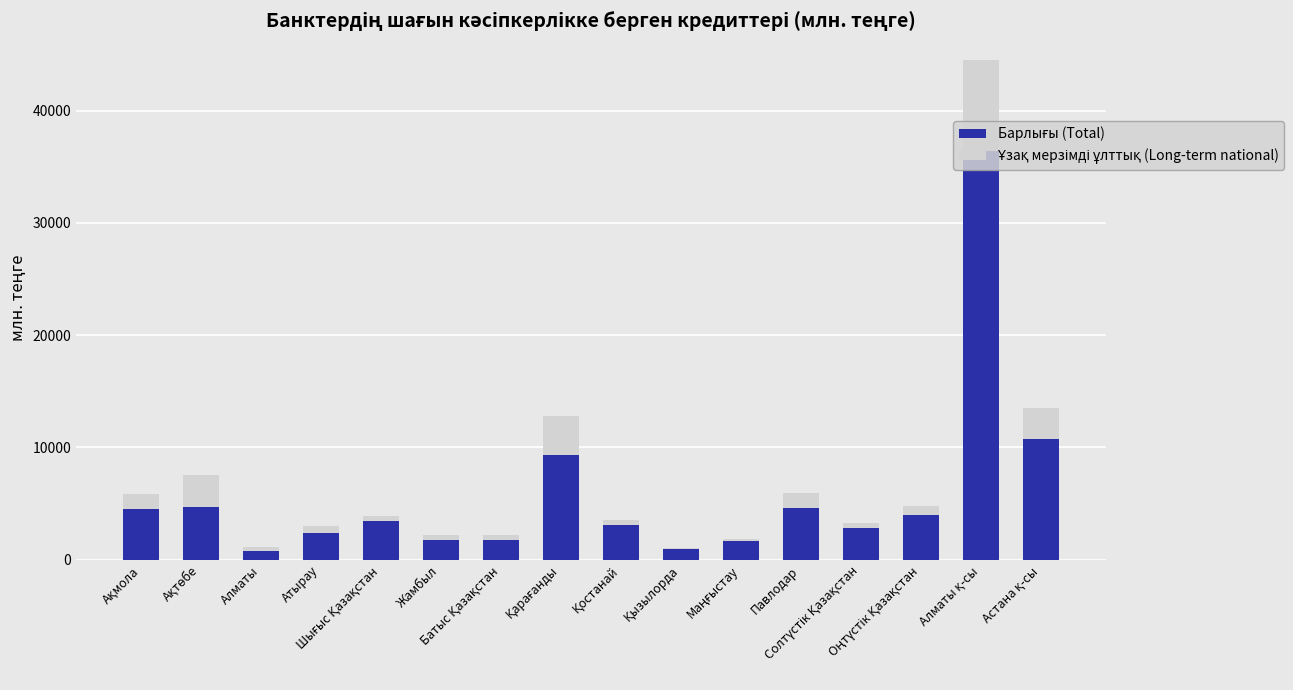

What is the total value across all series at Шығыс Қазақстан?

3899.9